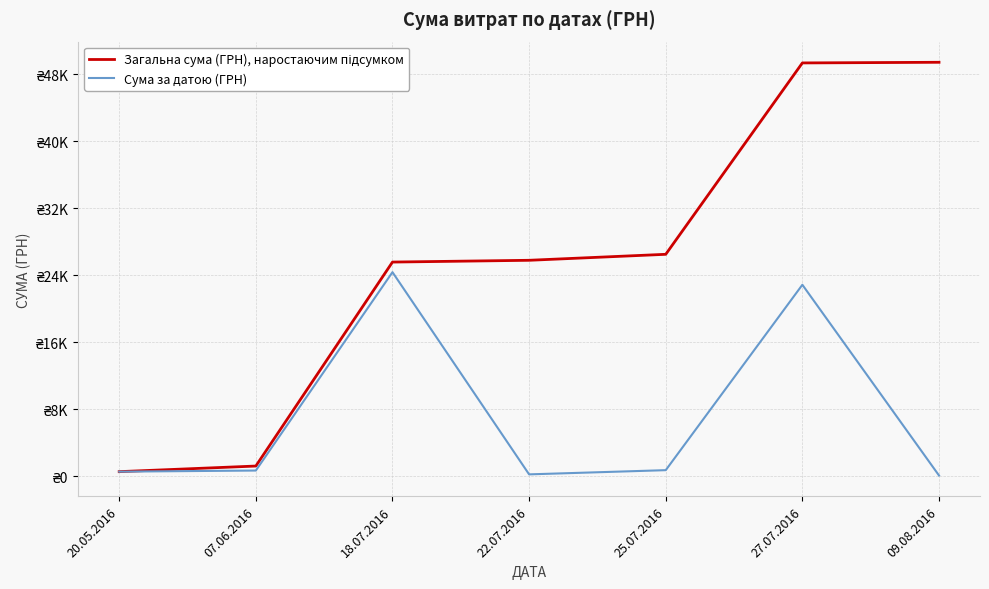

What is the value of the Сума за датою (ГРН) point at the 2nd from the left?

670.0